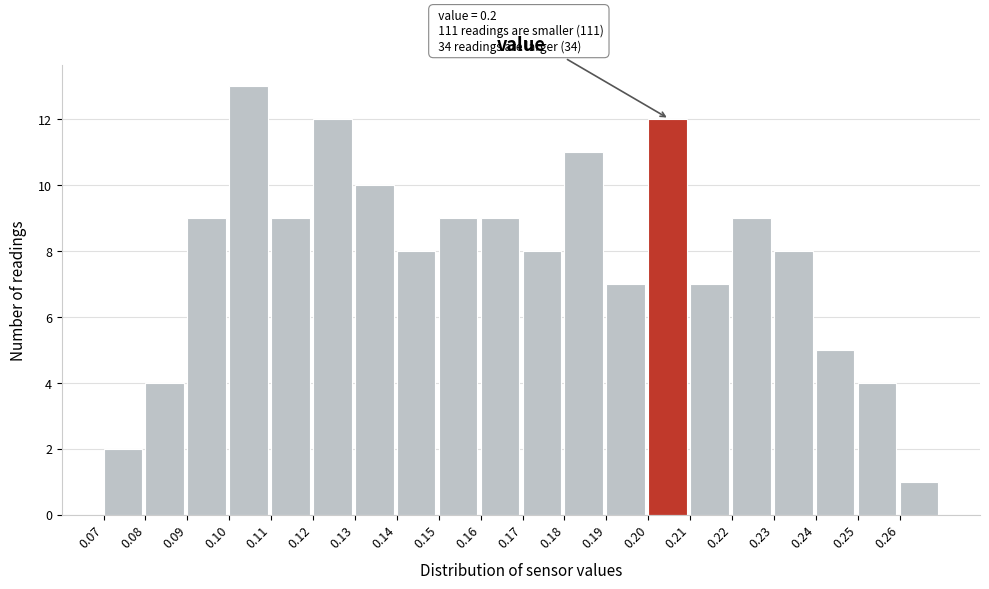

Reading left to right, what are all the values shown in this chart?

0.07=2	0.08=4	0.09=9	0.10=13	0.11=9	0.12=12	0.13=10	0.14=8	0.15=9	0.16=9	0.17=8	0.18=11	0.19=7	0.20=12	0.21=7	0.22=9	0.23=8	0.24=5	0.25=4	0.26=1